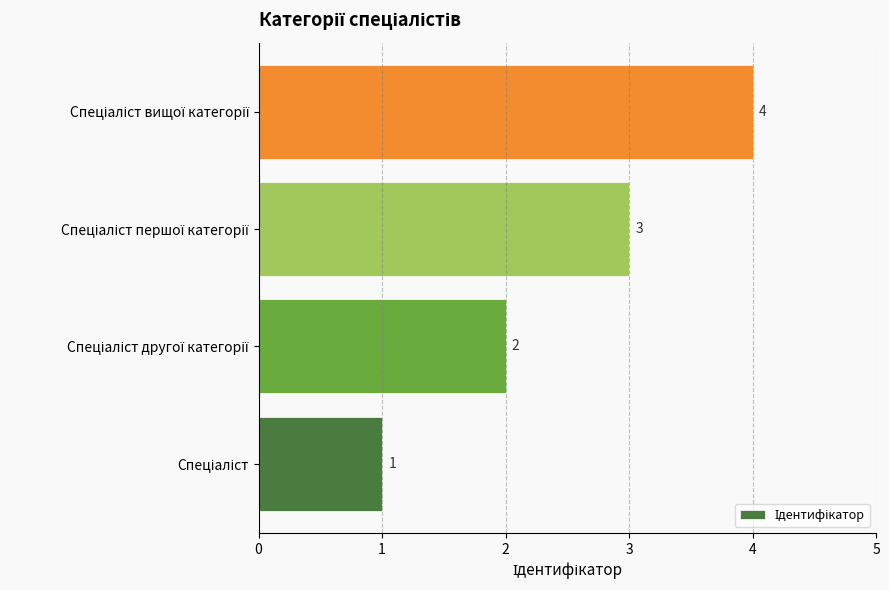

What is the maximum value shown in the chart?

4